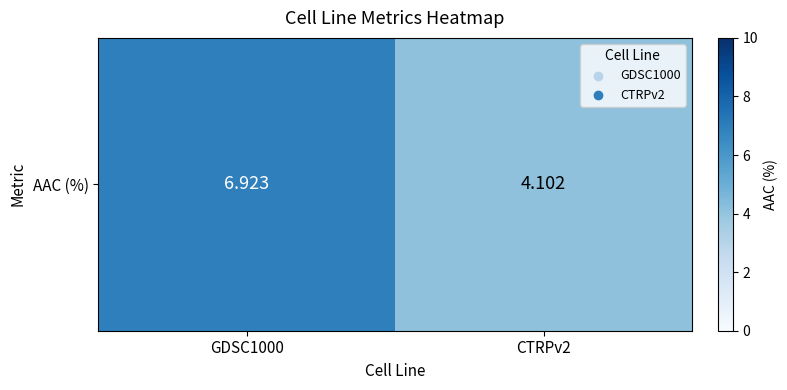

Reading right to left, list all the values displayed in this chart.

4.1	6.9